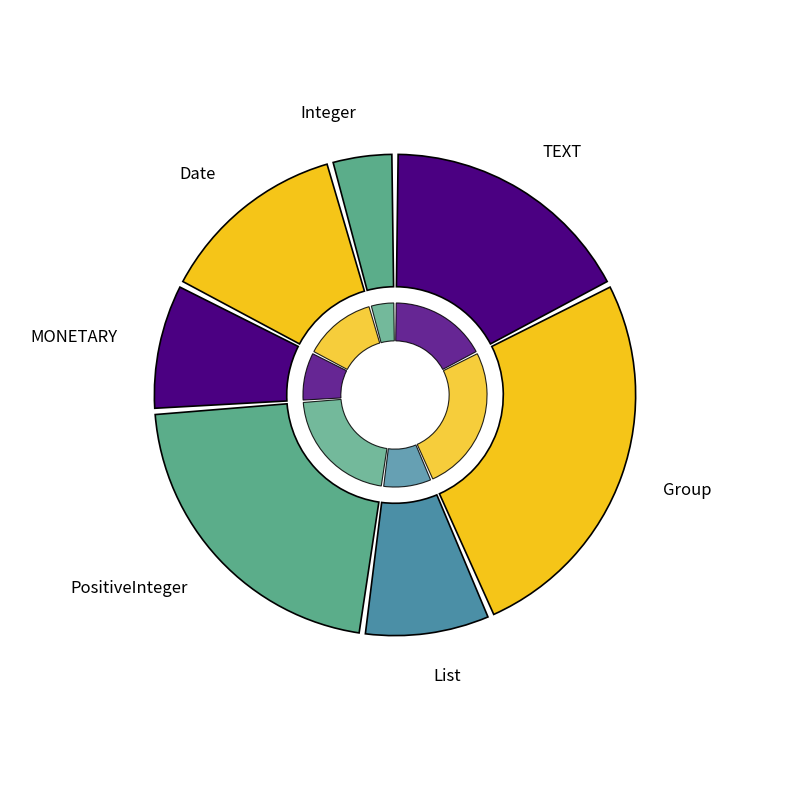

Count the number of slices in the pie.

7